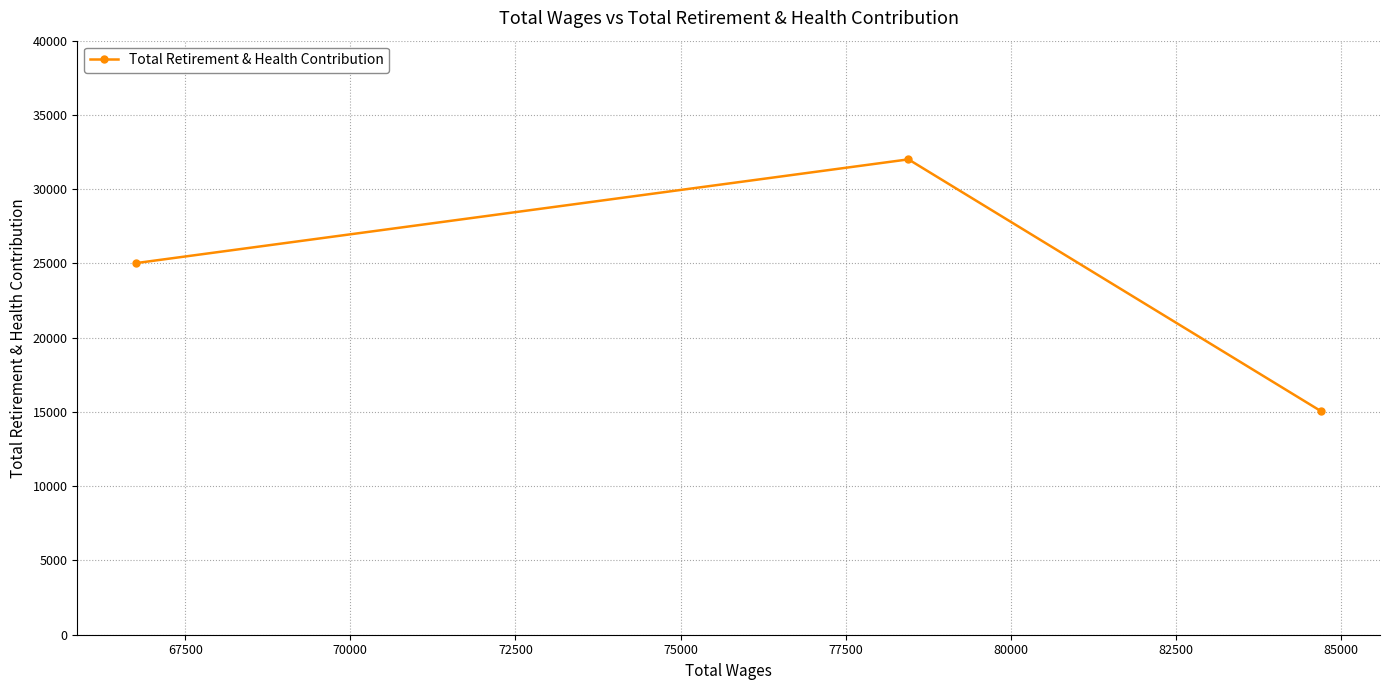

What is the value of the 3rd point from the left?

15061